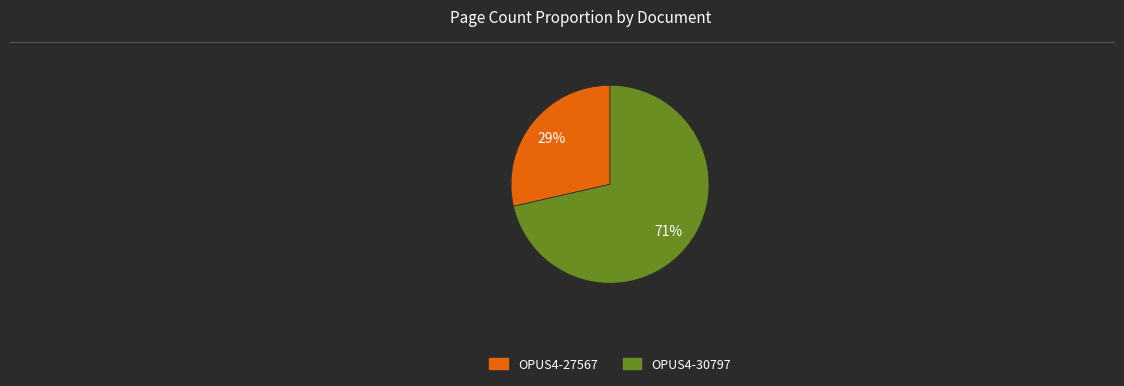

To the nearest percent, what percentage of the pie is OPUS4-27567?

29%